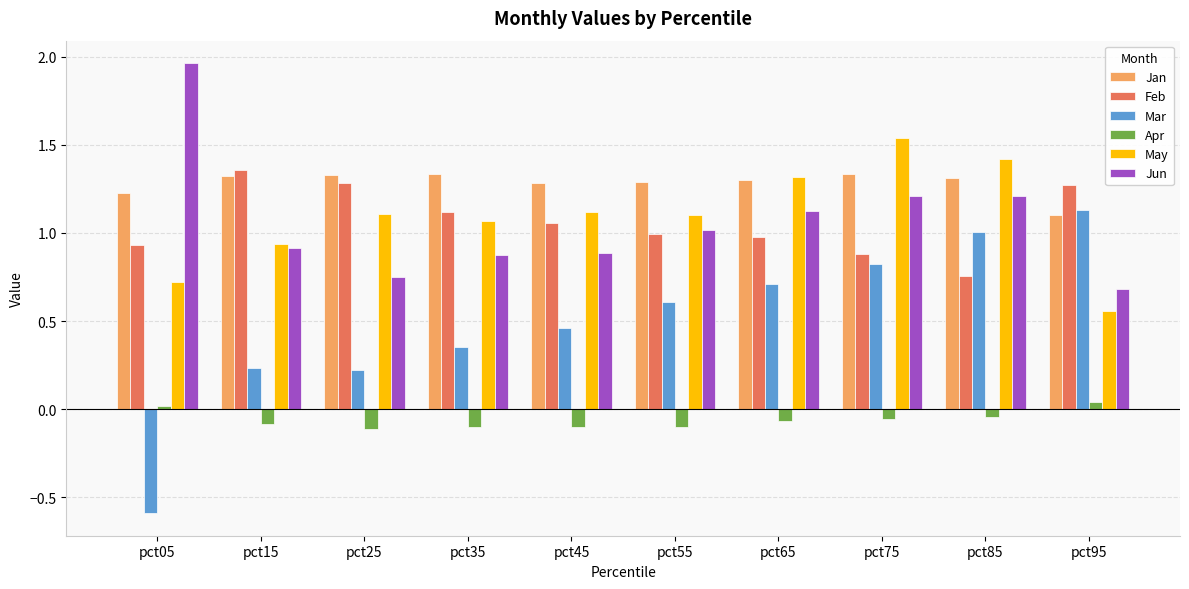

Count the number of data series in this chart.

6